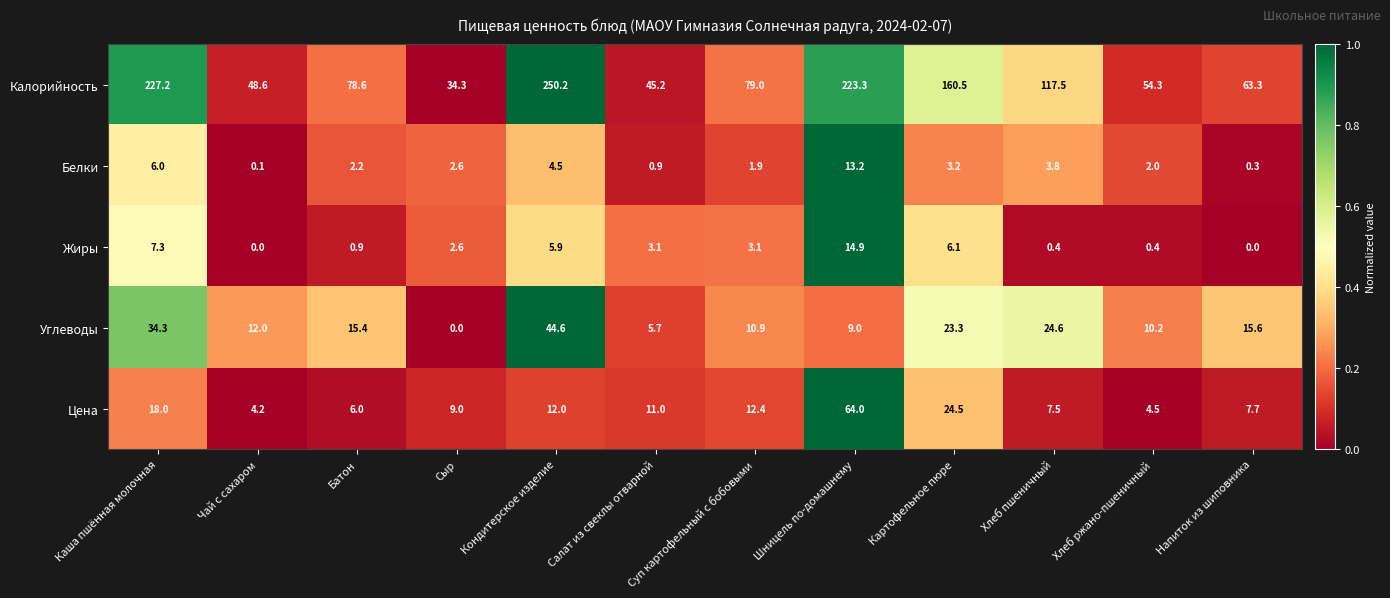

What is the difference between the maximum and second lowest values in the Жиры series?

14.9